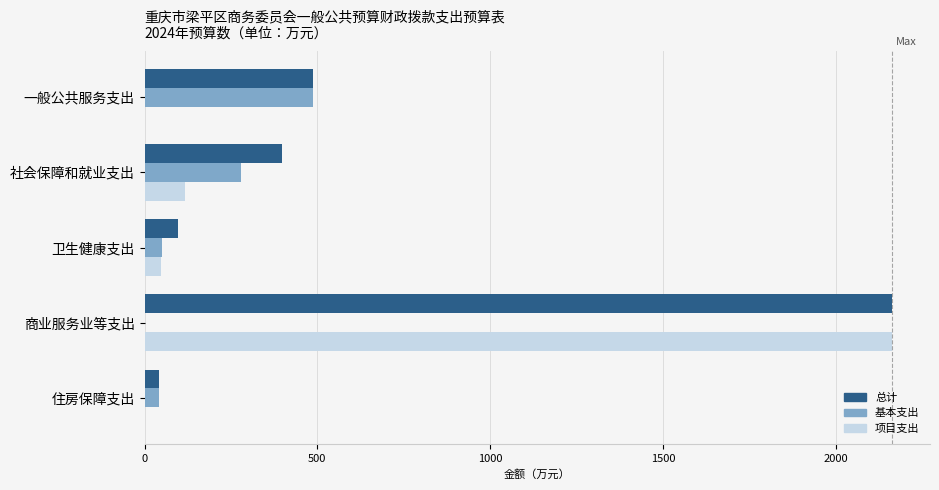

Which series has the largest total across all categories?

总计